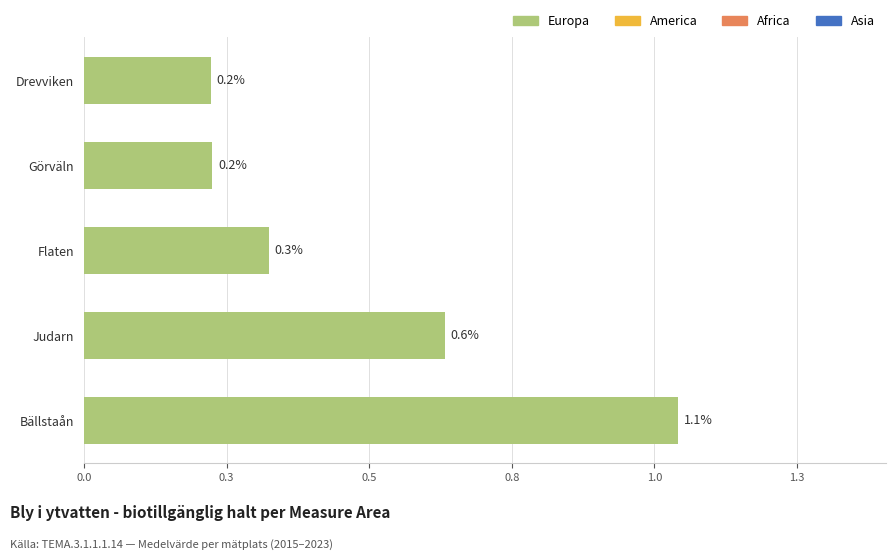

Does the chart contain any negative values?

No